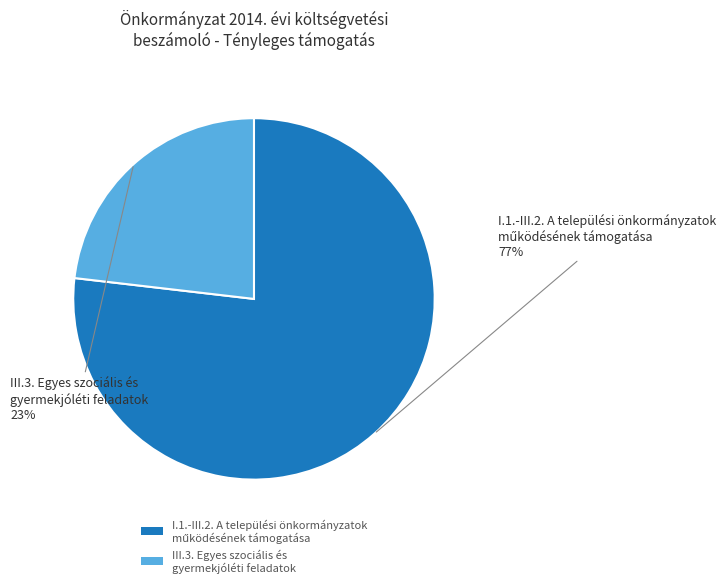

Which slice is the smallest?

III.3. Egyes szociális és gyermekjóléti feladatok